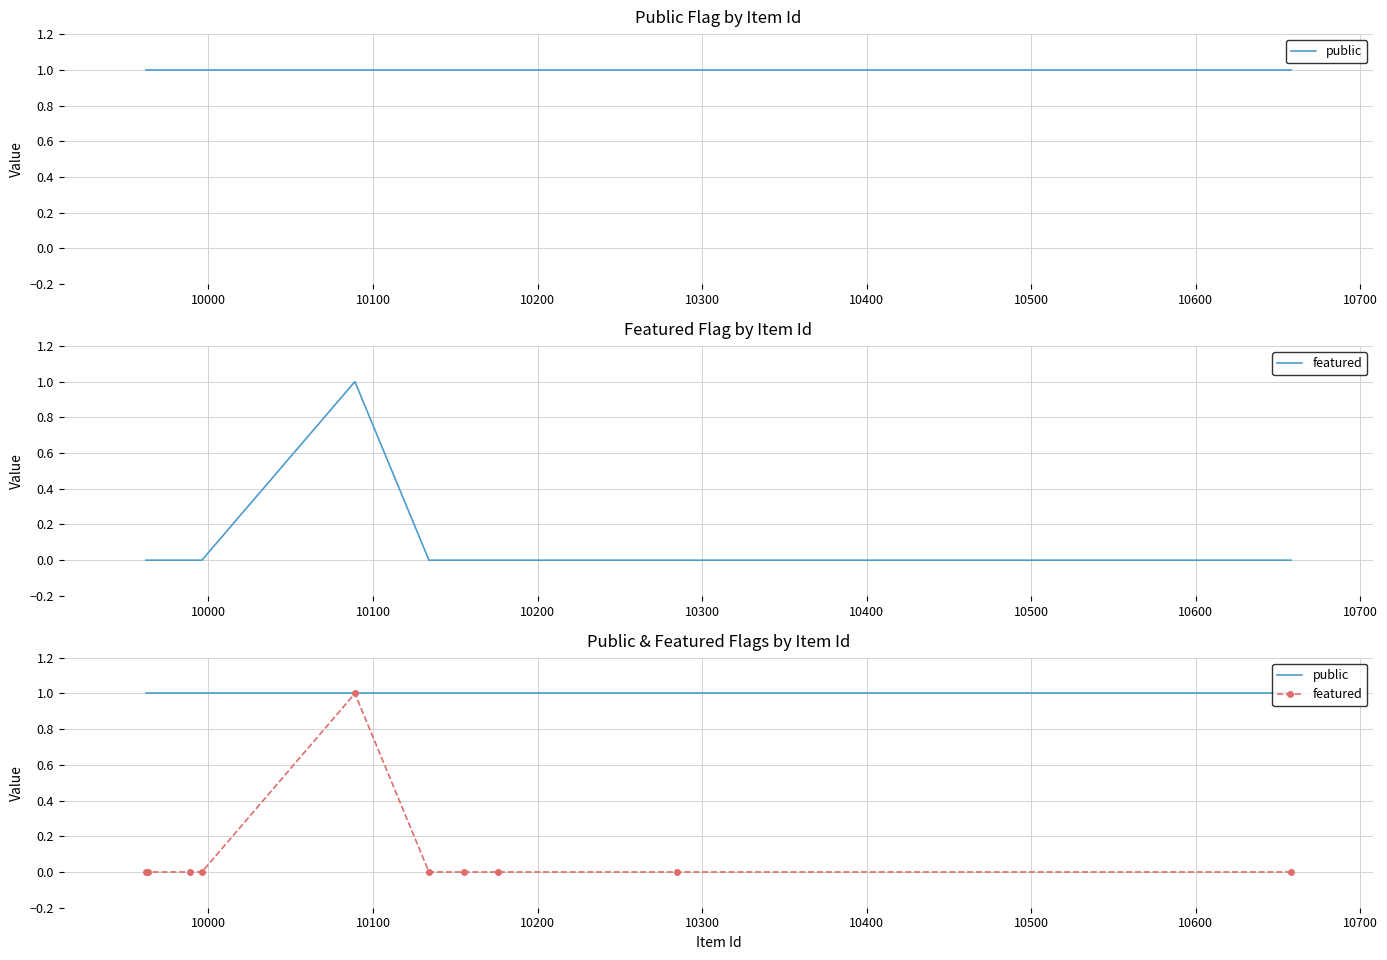

Between 10200 and 10500, which is larger?

10200